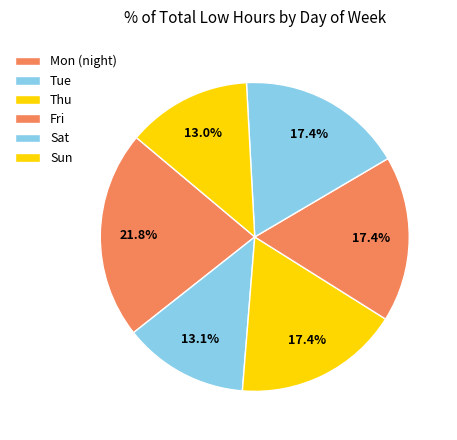

How many segments does this pie chart have?

6